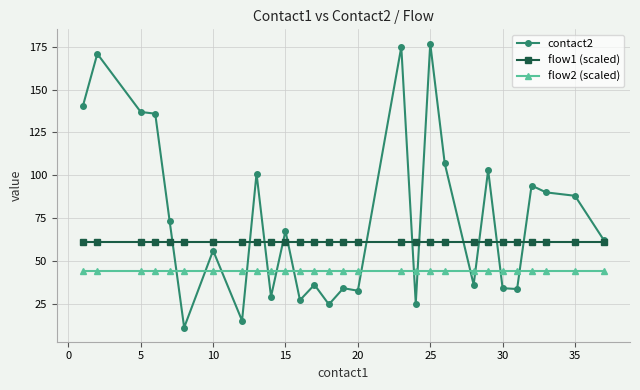

Which series has the largest range (max minus min)?

contact2